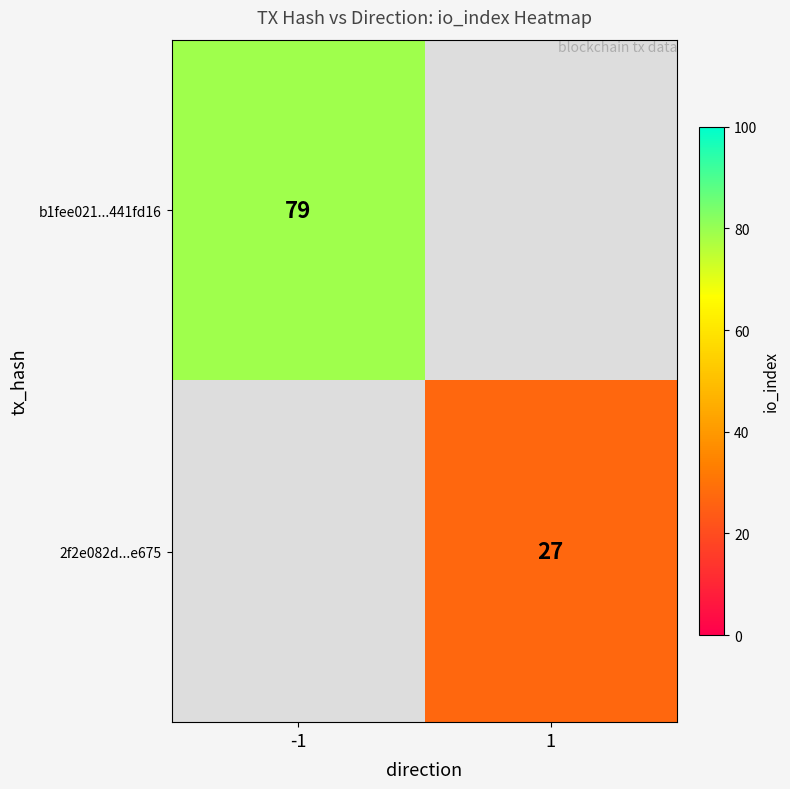

The b1fee021...441fd16 series shows 79 at -1. True or false?

True